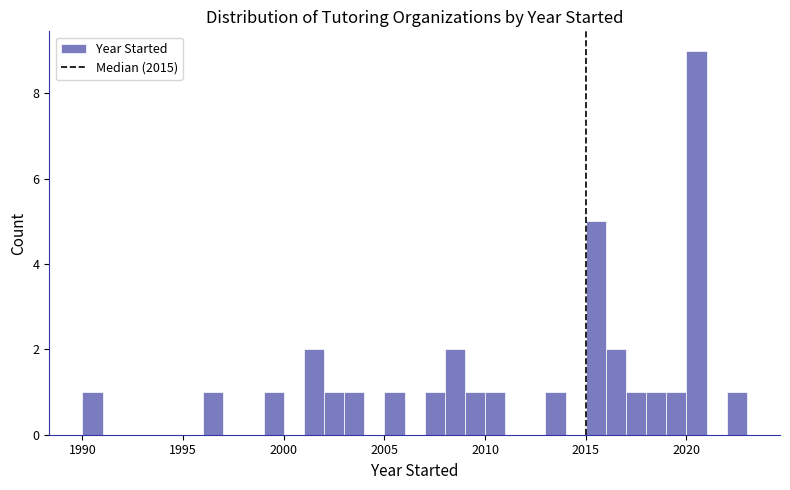

Around what value on the x-axis is the tallest bar? Give the approximate position of its centre, as read against the axis.

2020.5